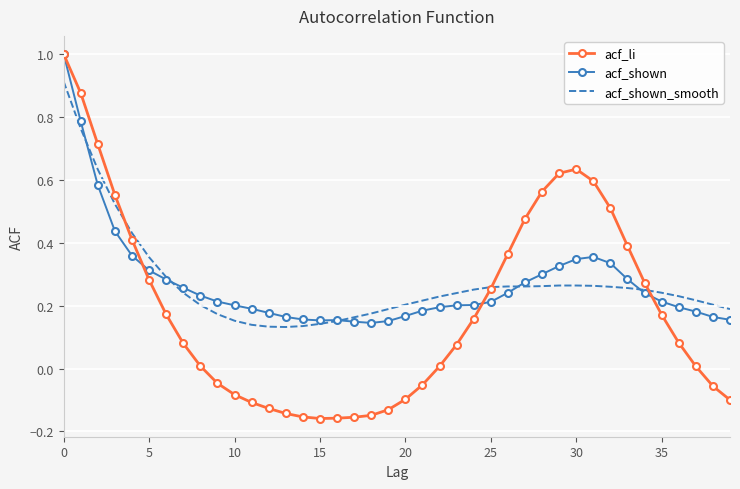

Which series has the widest spread of values?

acf_li